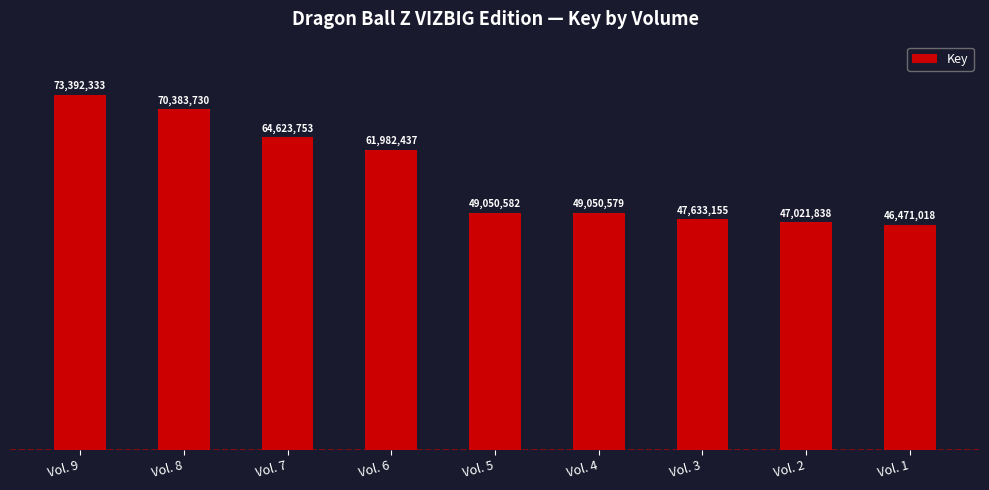

Rank the categories by value from lowest to highest.

Vol. 1, Vol. 2, Vol. 3, Vol. 4, Vol. 5, Vol. 6, Vol. 7, Vol. 8, Vol. 9